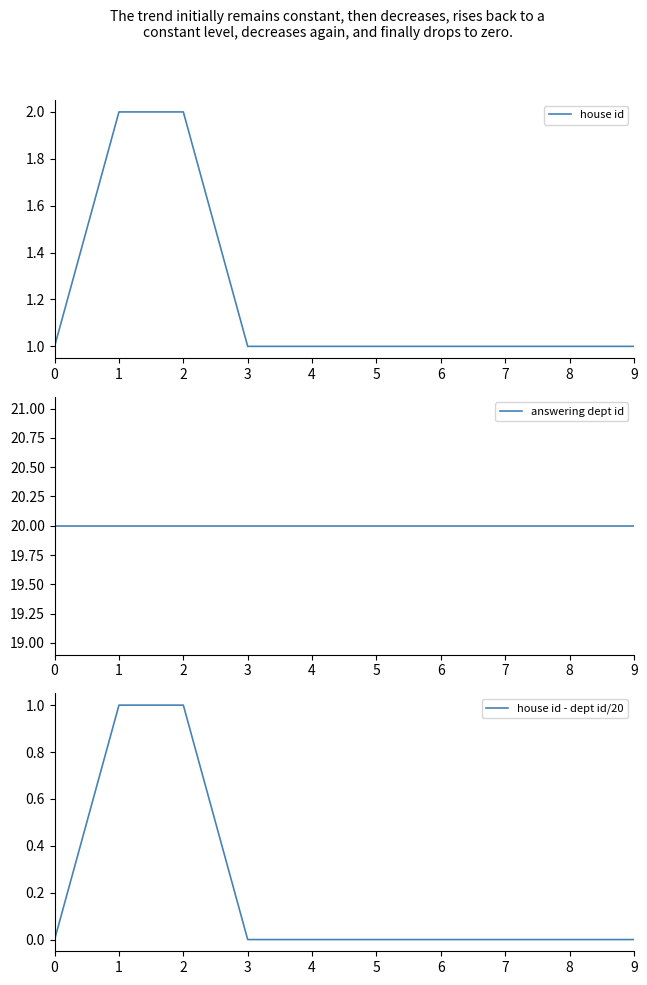

True or false: house id - dept id/20 has more than 2 interior local peaks.

False